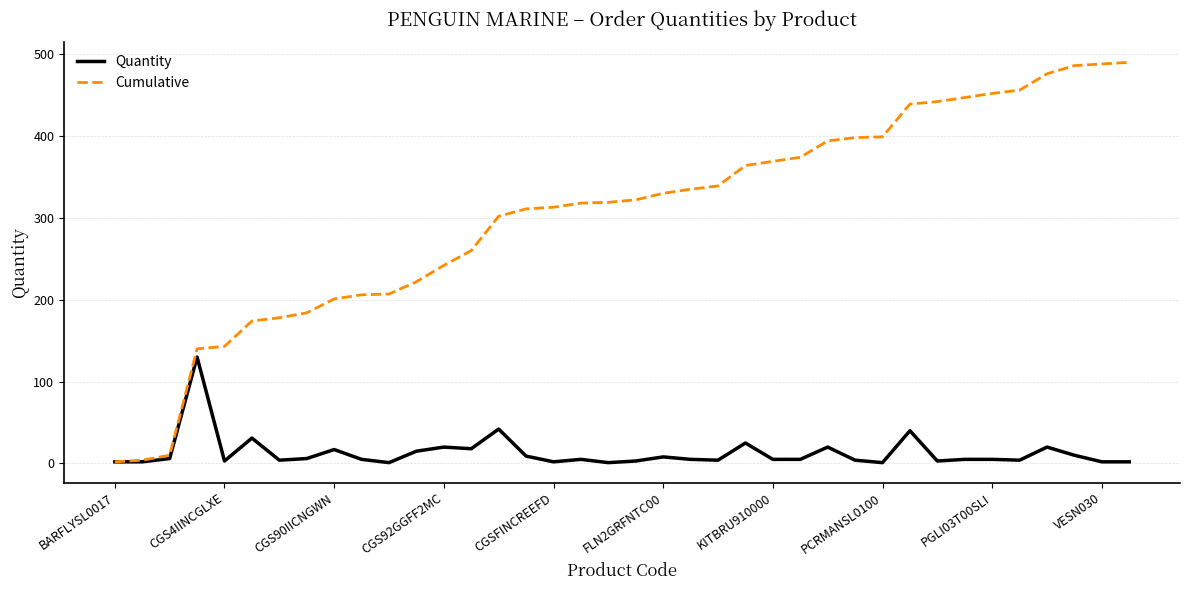

Which series has the largest total across all categories?

Cumulative